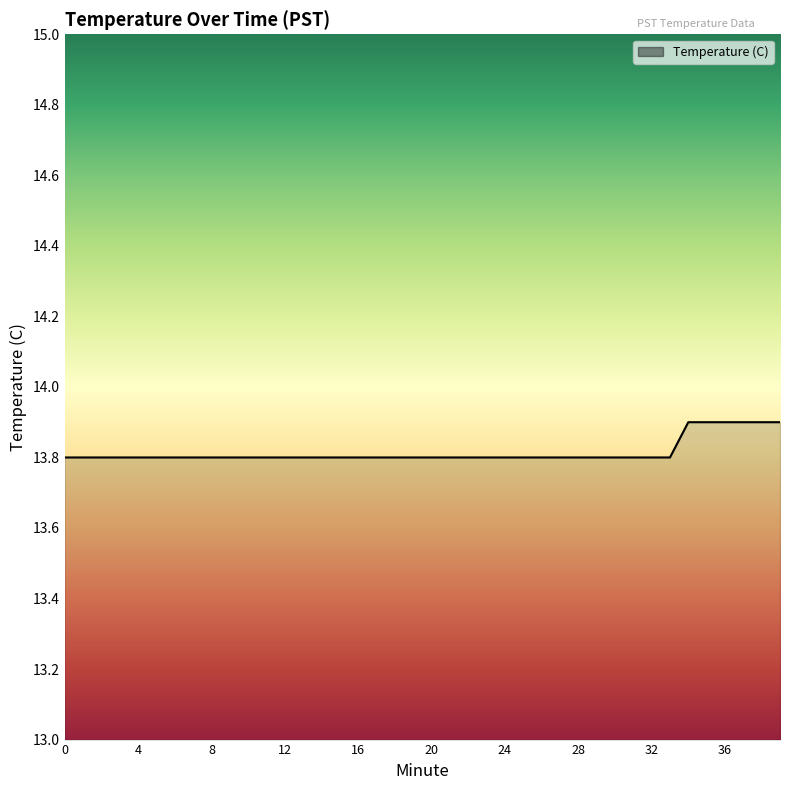

What is the greatest value displayed?

13.9